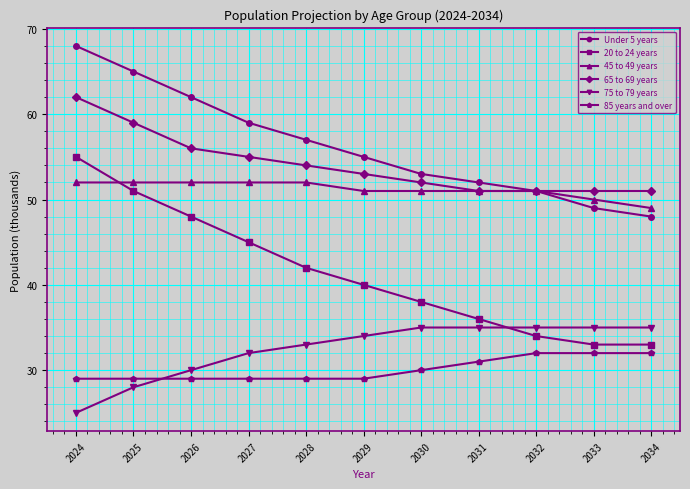

What is the approximate value of 75 to 79 years at 2026?

30